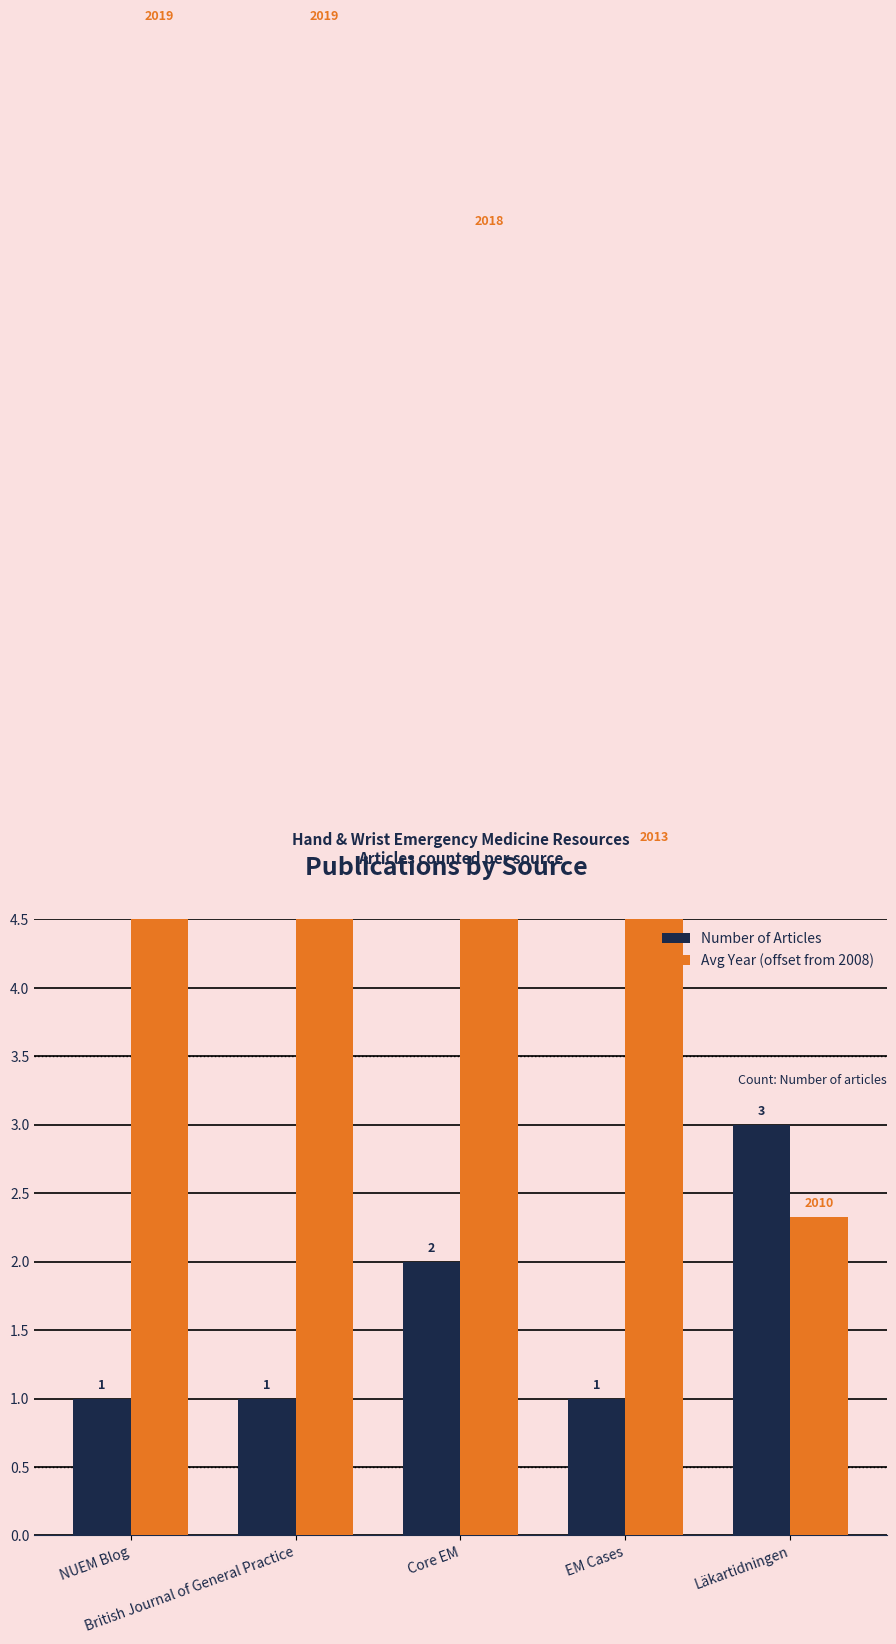

Rank the categories by Avg Year (offset from 2008) value from lowest to highest.

Läkartidningen, EM Cases, Core EM, NUEM Blog, British Journal of General Practice